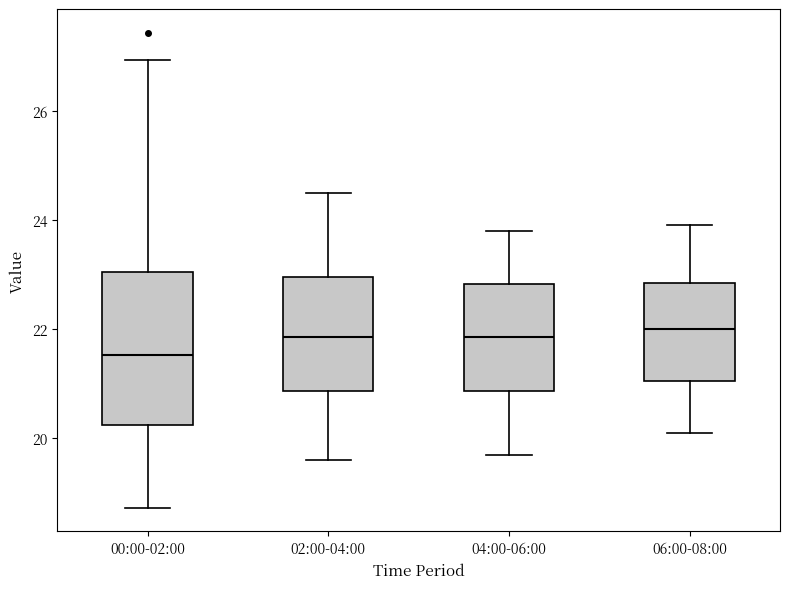

Reading left to right, read every box against the y-axis: the position of its median line, the range the box covers, and the ends of its whiskers. The values are not printed on the chart, so give them approximately, as read against the axis.

00:00-02:00: median 21.6, box 20.2 to 23.0, whiskers 18.8 to 27.0
02:00-04:00: median 21.8, box 20.8 to 23.0, whiskers 19.6 to 24.6
04:00-06:00: median 21.8, box 20.8 to 22.8, whiskers 19.8 to 23.8
06:00-08:00: median 22.0, box 21.0 to 22.8, whiskers 20.2 to 24.0